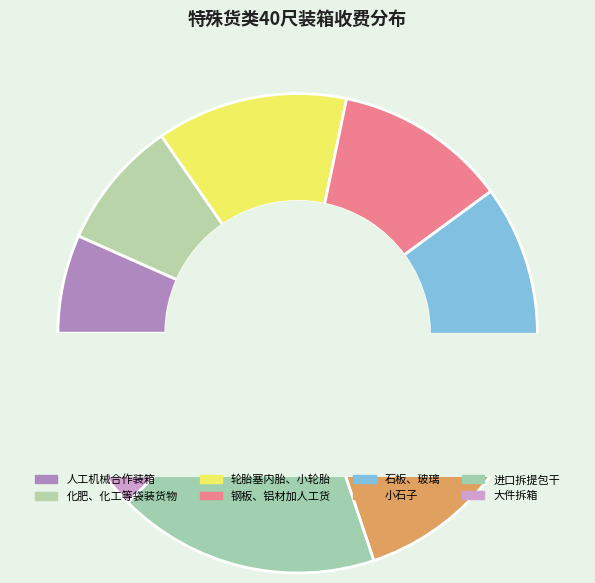

Between 进口拆提包干 and 人工机械合作装箱, which is larger?

进口拆提包干